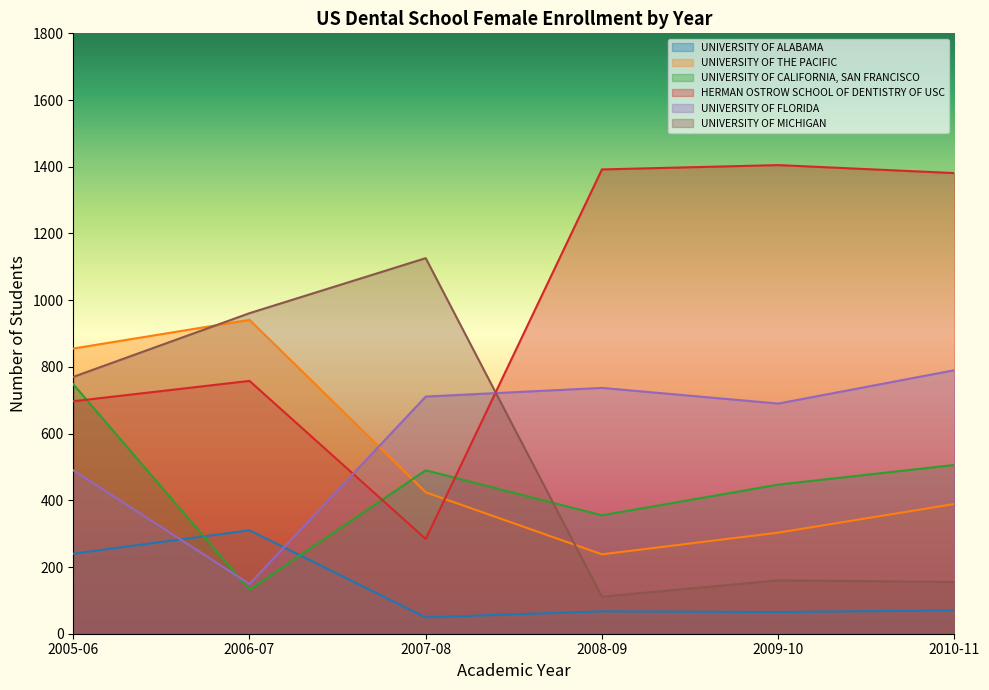

What is the highest value of the UNIVERSITY OF FLORIDA series?

790